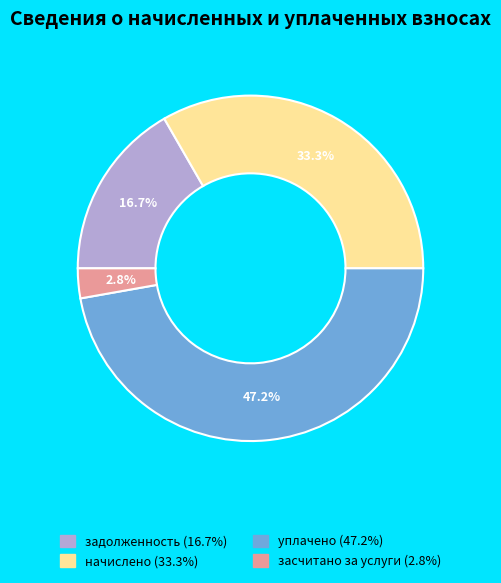

Is there a majority slice in this chart?

No